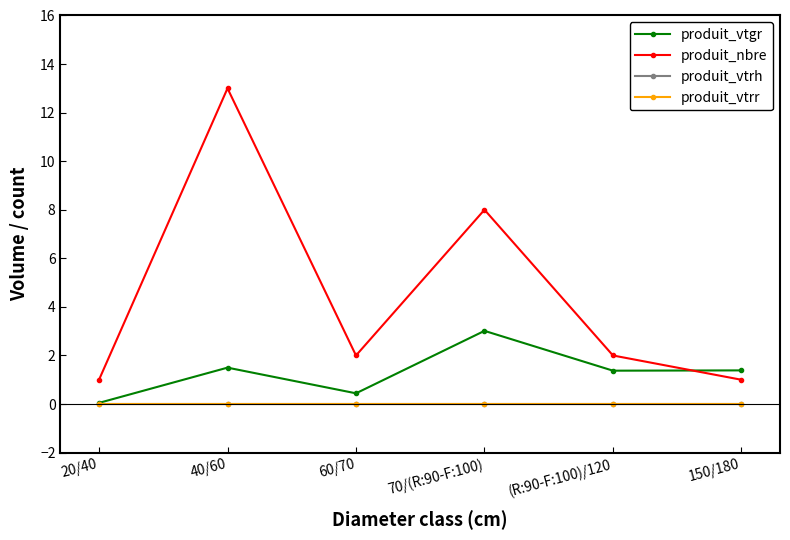

How many lines are shown in the chart?

4